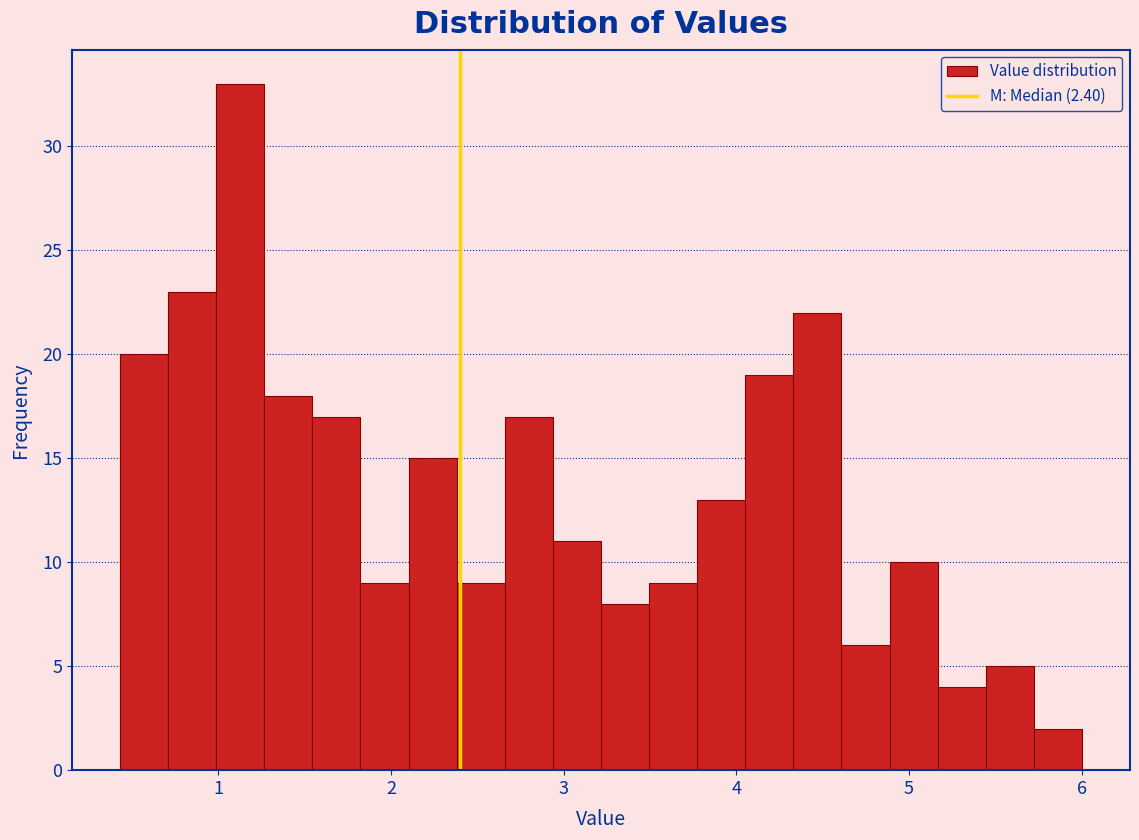

Read against the x-axis, roughly where is the centre of the tallest bar?

1.1